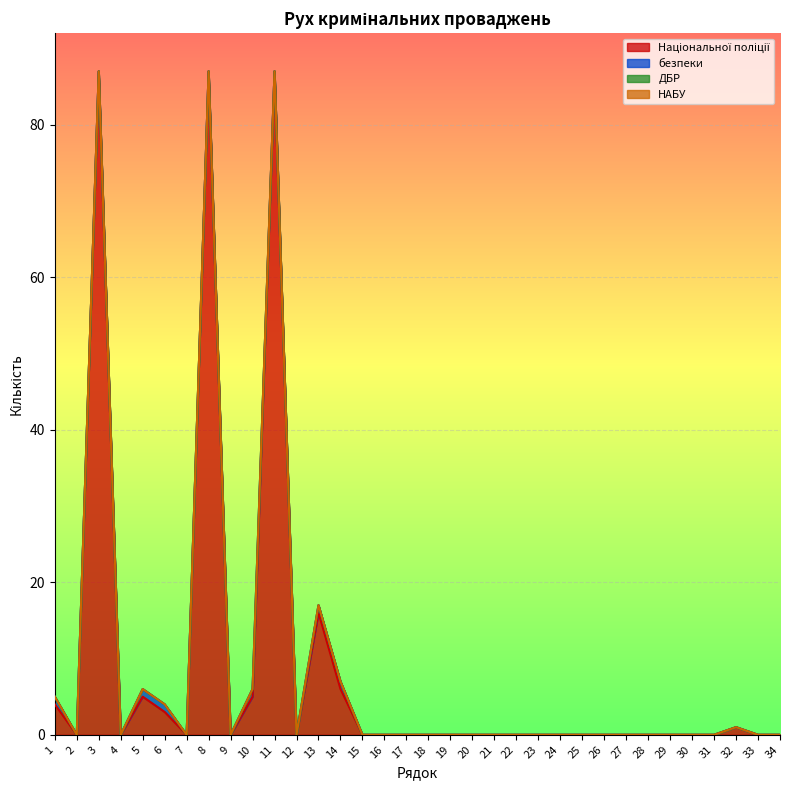

Reading left to right, transcribe all the data shown in this chart.

Національної поліції: 4	0	87	0	5	3	0	87	0	5	87	0	16	6	0	0	0	0	0	0	0	0	0	0	0	0	0	0	0	0	0	1	0	0
безпеки: 1	0	0	0	1	1	0	0	0	1	0	0	1	1	0	0	0	0	0	0	0	0	0	0	0	0	0	0	0	0	0	0	0	0
ДБР: 0	0	0	0	0	0	0	0	0	0	0	0	0	0	0	0	0	0	0	0	0	0	0	0	0	0	0	0	0	0	0	0	0	0
НАБУ: 0	0	0	0	0	0	0	0	0	0	0	0	0	0	0	0	0	0	0	0	0	0	0	0	0	0	0	0	0	0	0	0	0	0